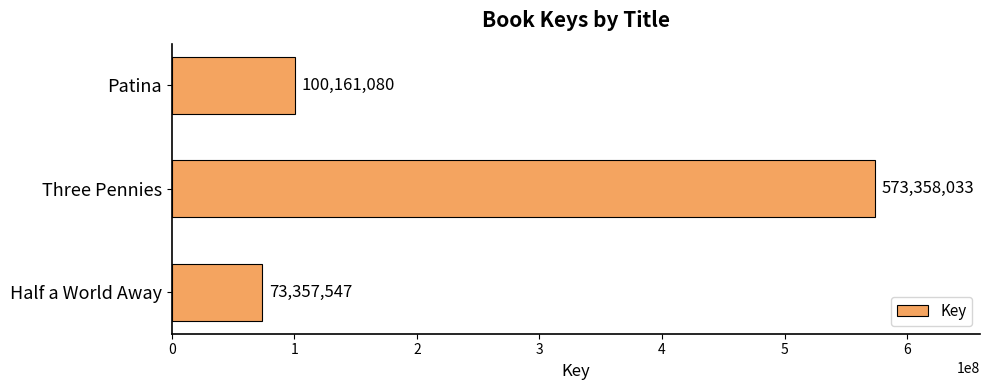

What is the minimum value shown in the chart?

73357547